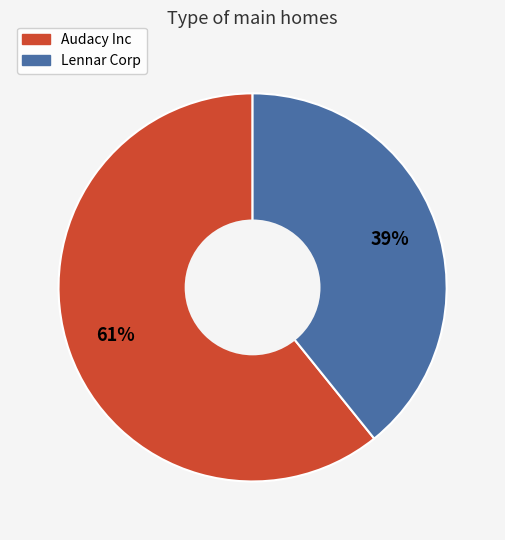

Count the number of slices in the pie.

2